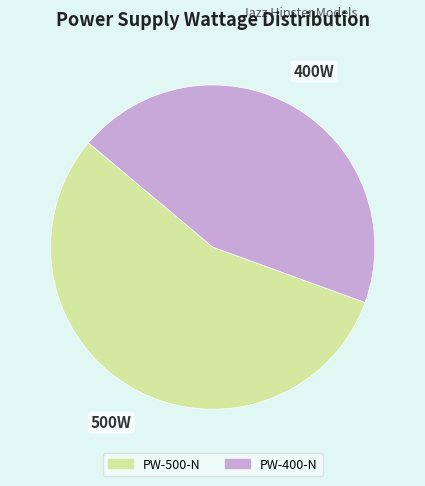

Combined, do PW-400-N and PW-500-N account for over 50%?

Yes